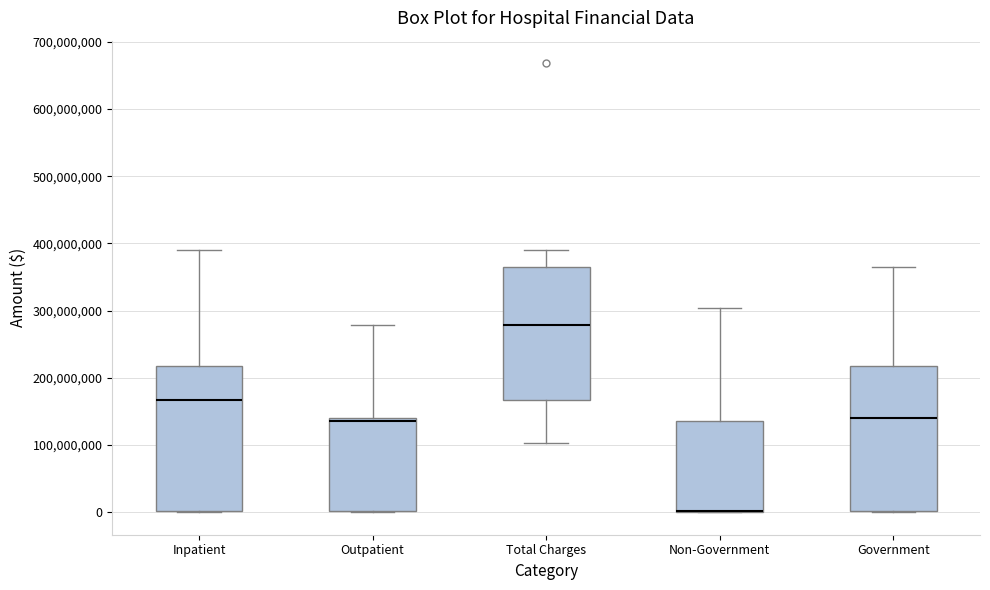

Reading left to right, read every box against the y-axis: the position of its median line, the range the box covers, and the ends of its whiskers. The values are not printed on the chart, so give them approximately, as read against the axis.

Inpatient: median 170000000, box 0 to 220000000, whiskers 0 to 390000000
Outpatient: median 140000000 (just below the box's upper edge), box 0 to 140000000, whiskers 0 to 280000000
Total Charges: median 280000000, box 170000000 to 360000000, whiskers 100000000 to 390000000
Non-Government: median 0 (drawn on the box's lower edge), box 0 to 140000000, whiskers 0 to 300000000
Government: median 140000000, box 0 to 220000000, whiskers 0 to 360000000